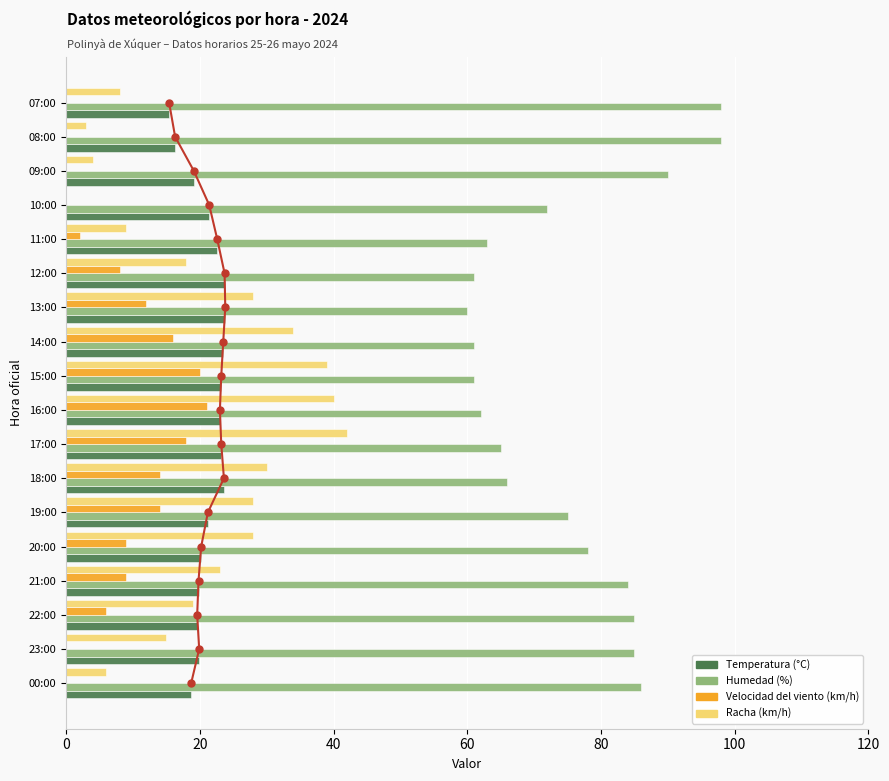

How many bars are there in total?

72